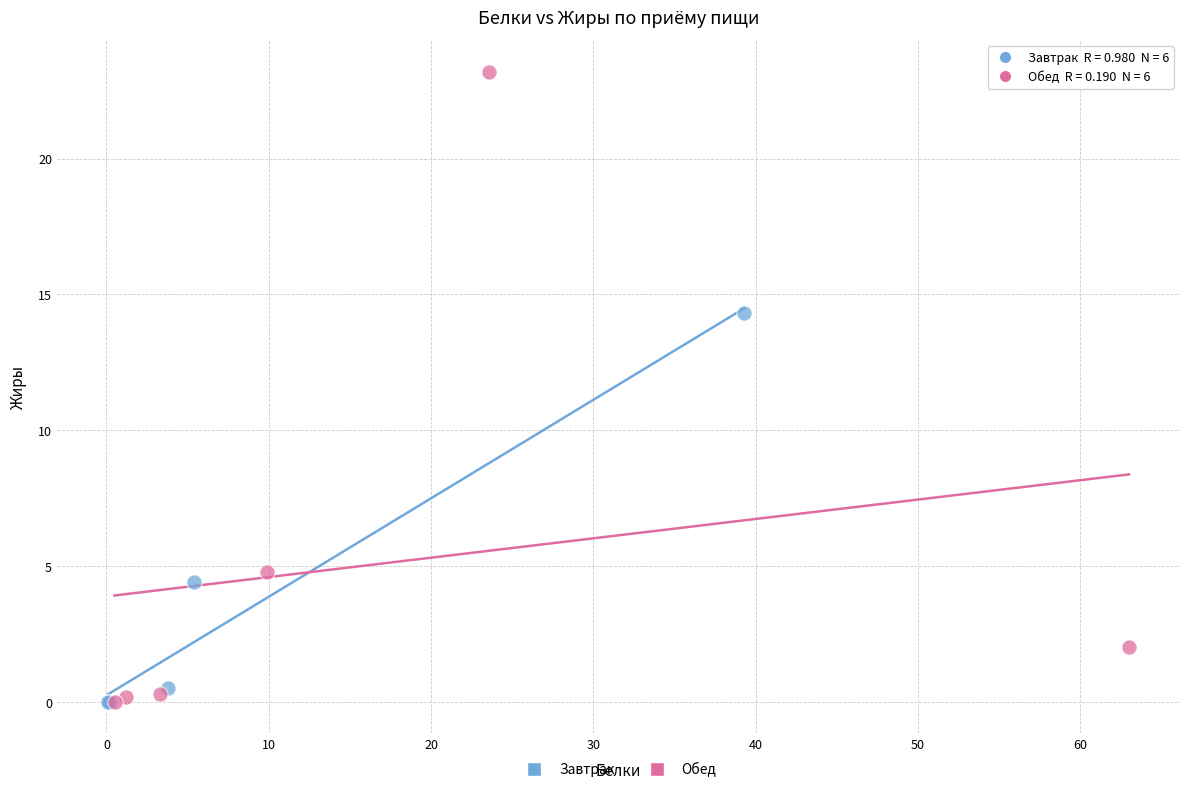

Which series contains the highest Y value?

Обед